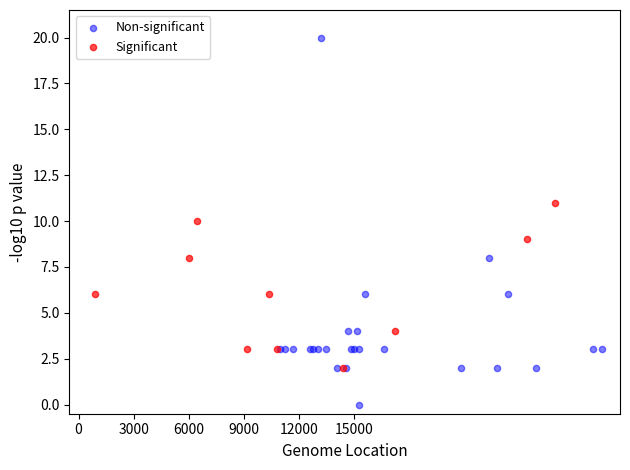

Which series has the widest spread of Y values?

Non-significant